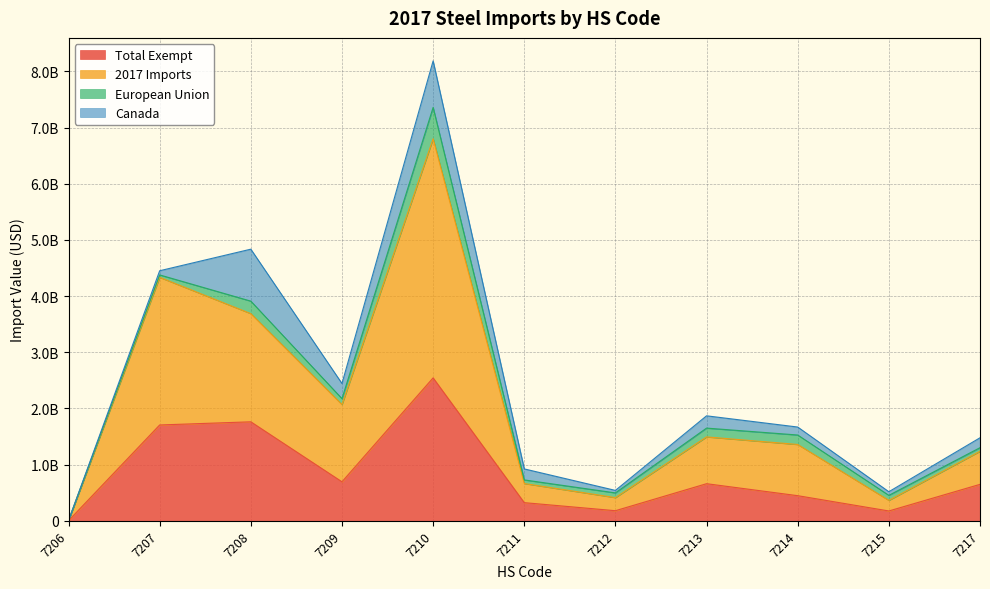

At which label is Total Exempt closest to 1273377947?

7207